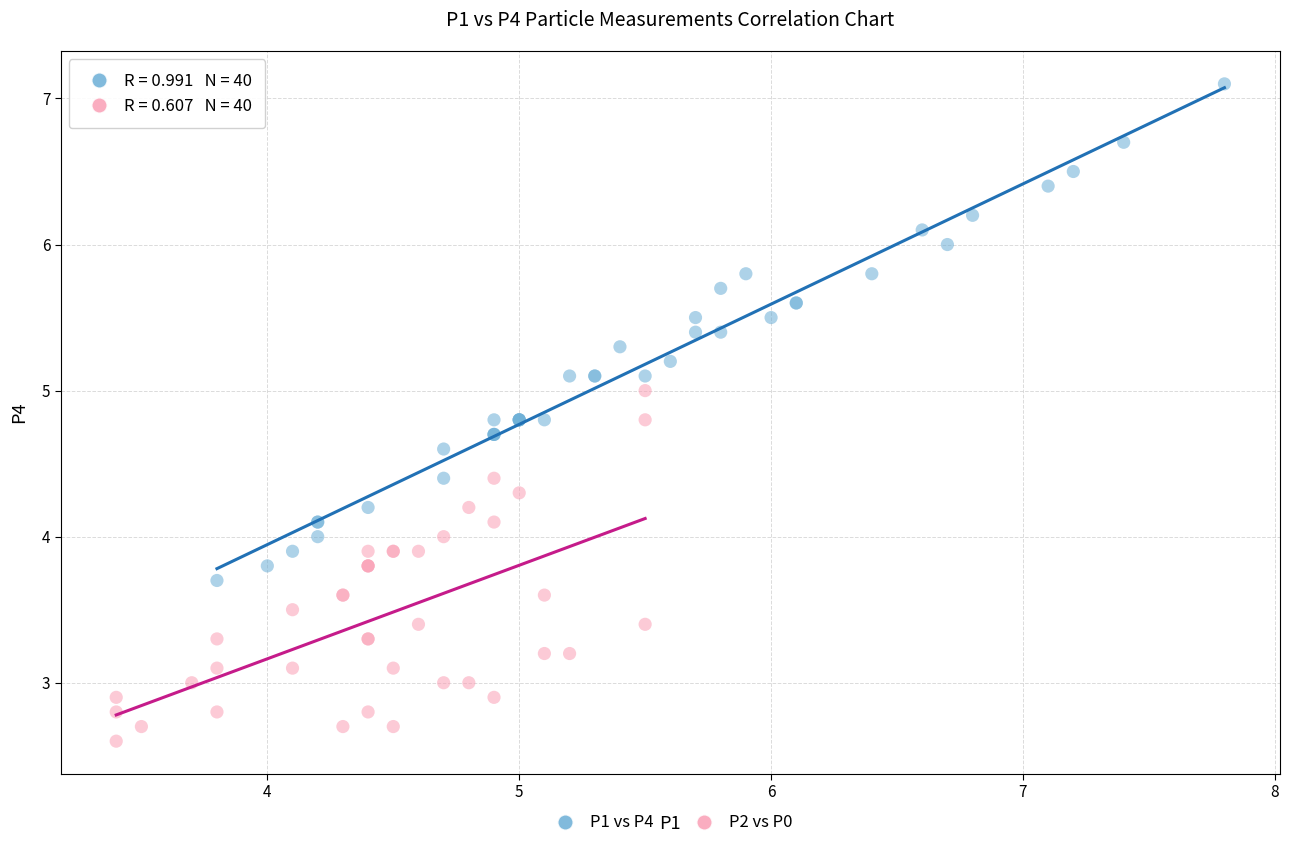

Which series contains the highest Y value?

P1 vs P4